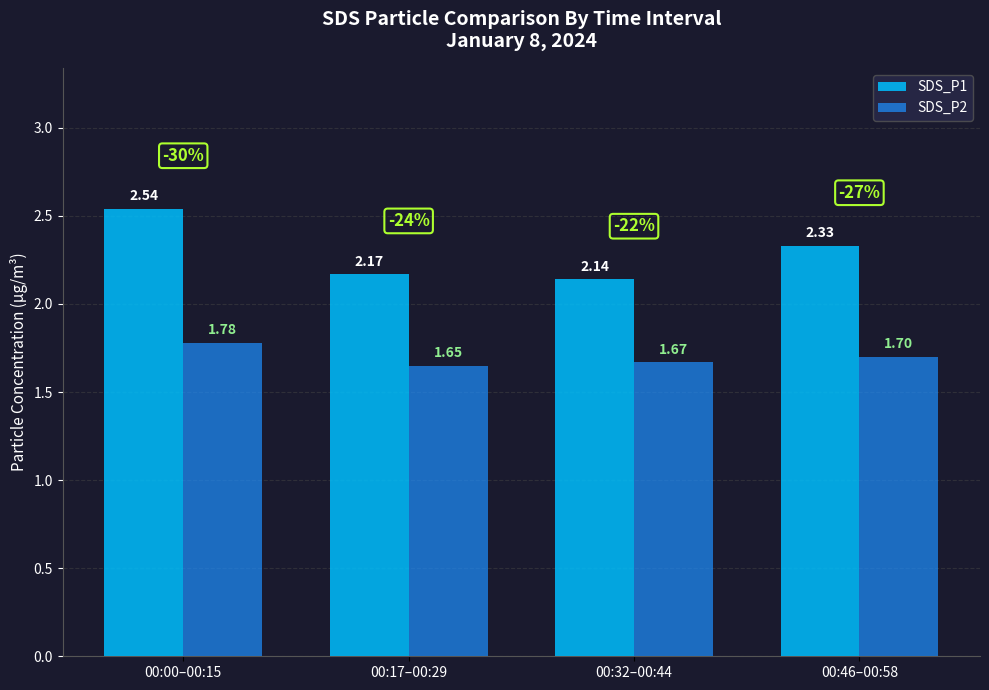

What is the difference between the SDS_P1 values at 00:00–00:15 and 00:17–00:29?

0.4